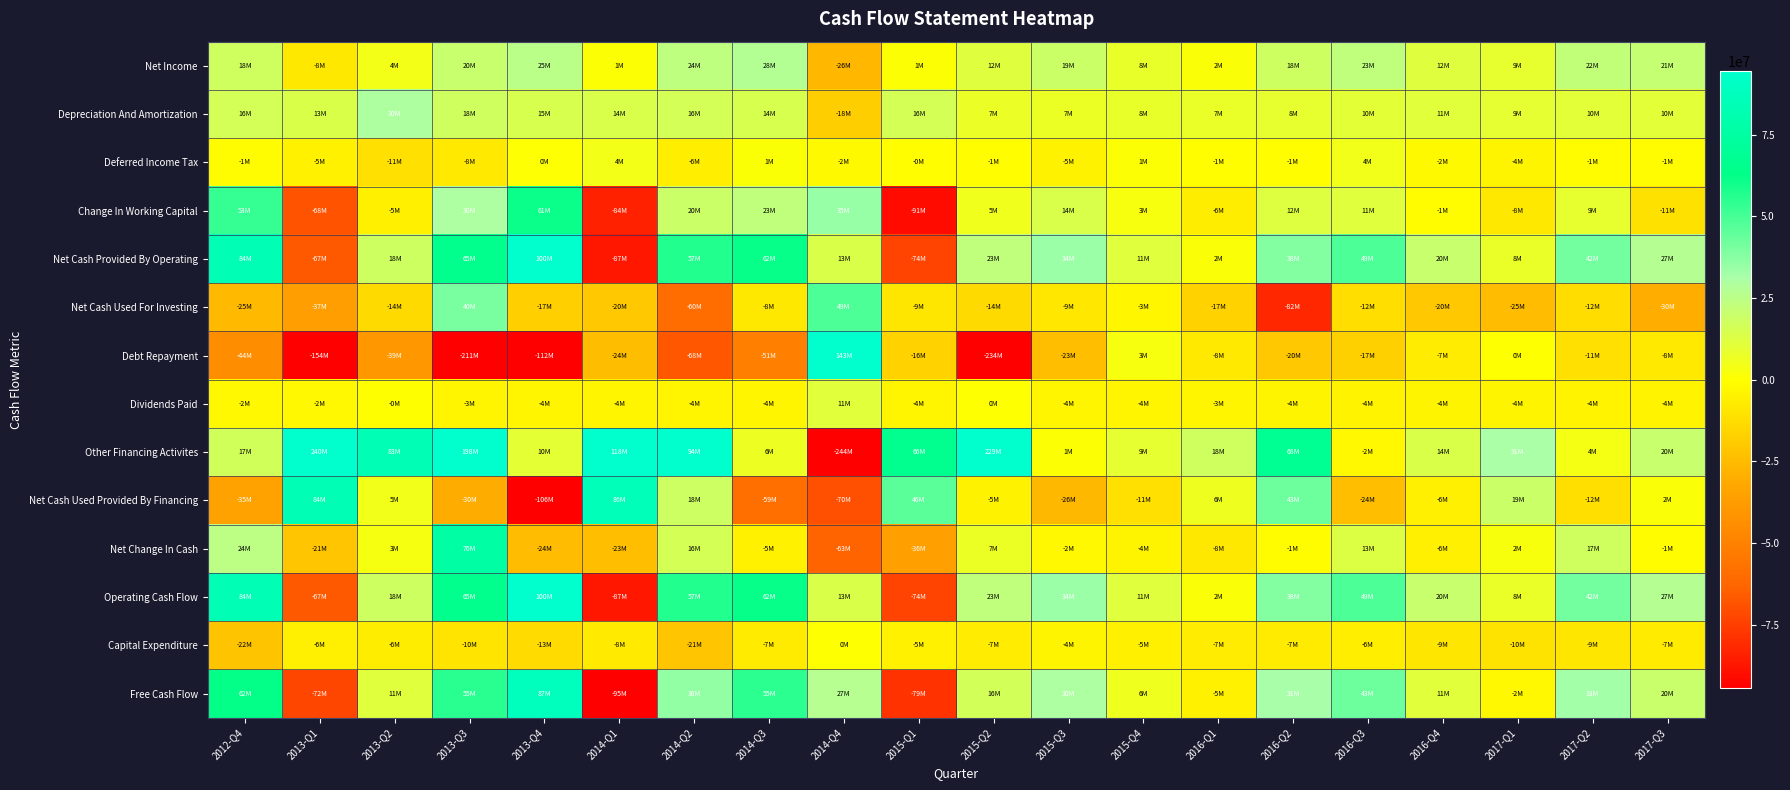

What is the spread (max minus min) of values at 2015-Q2?

462442000